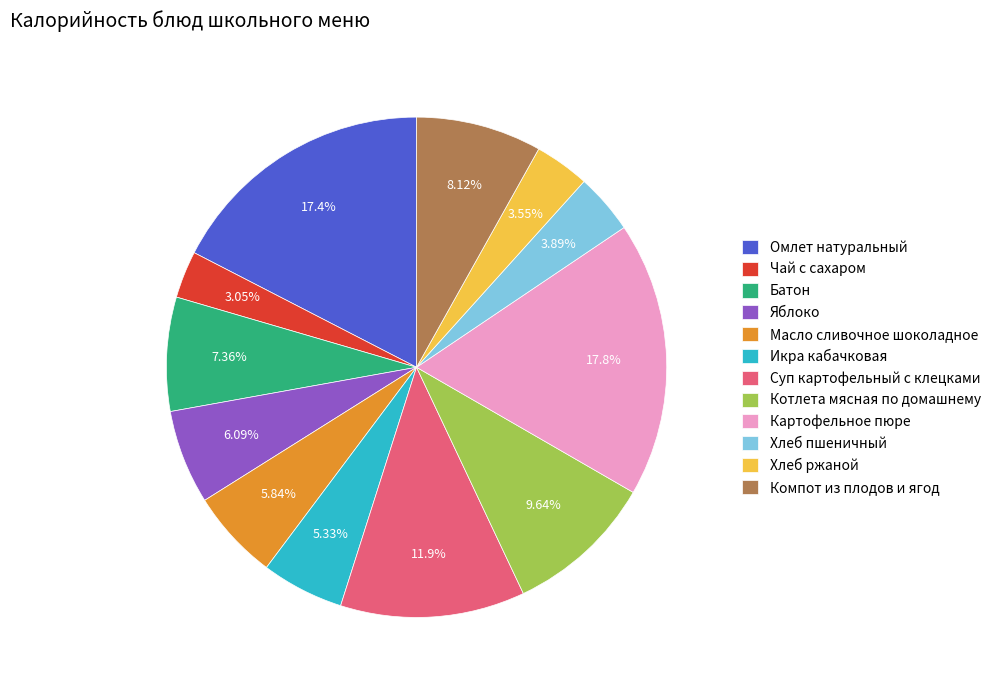

How many segments does this pie chart have?

12